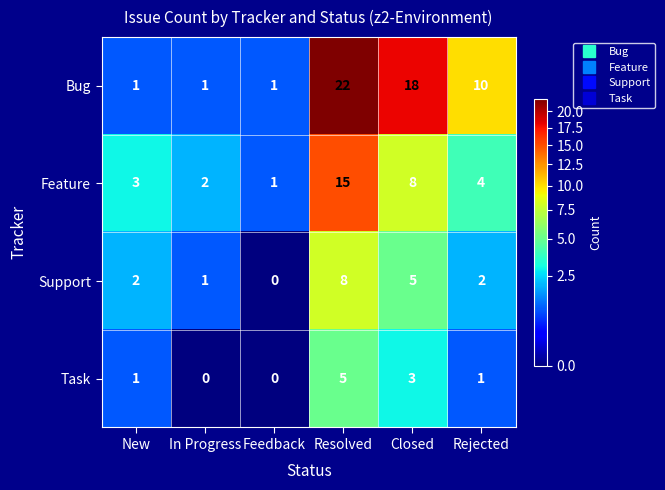

Count the Support values in the range 1 to 5.

4